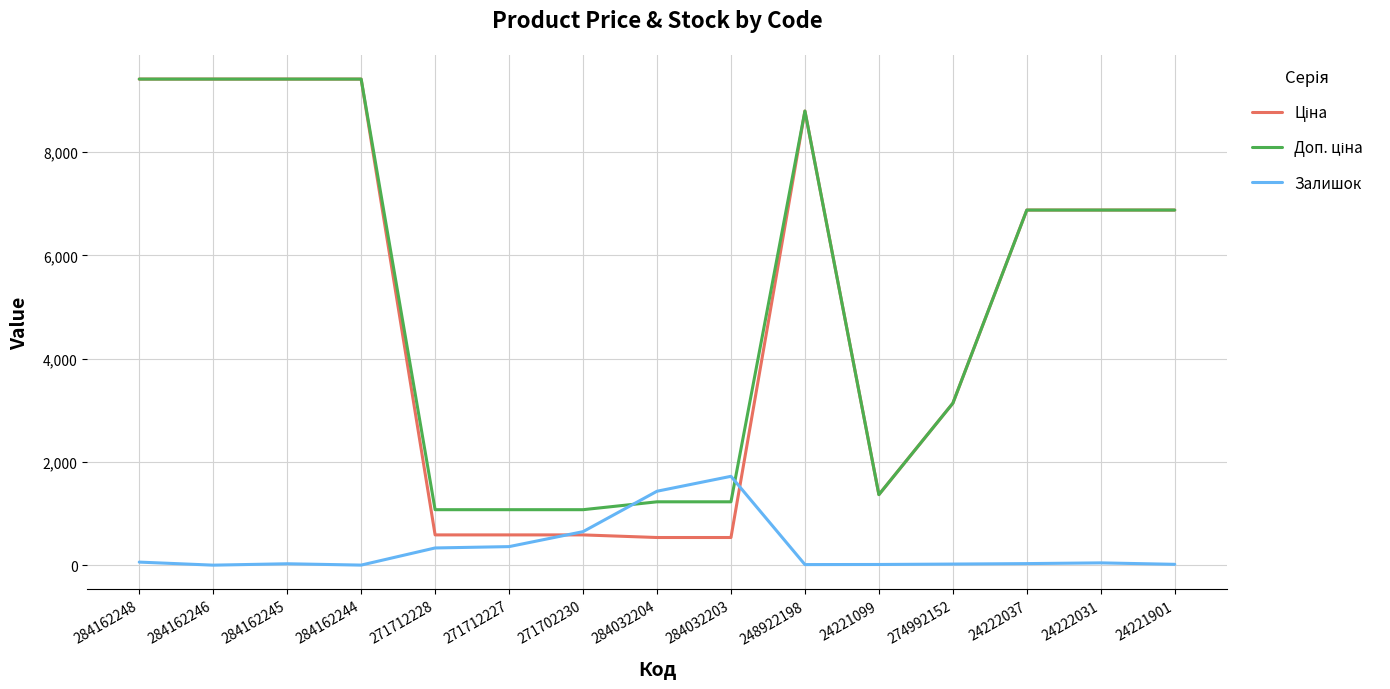

What is the difference between the highest and lowest values at 271712228?

741.5